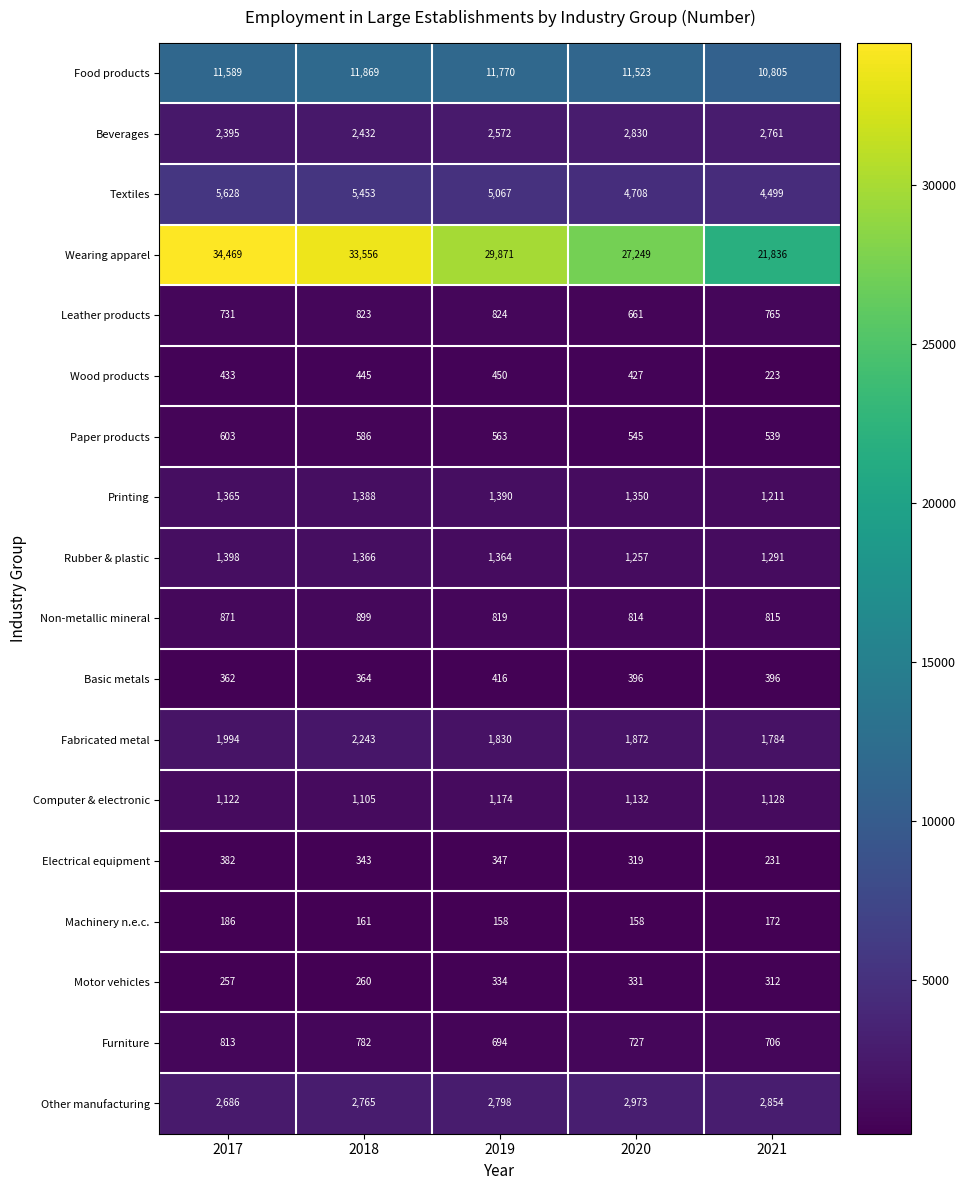

How many series are shown in this chart?

18